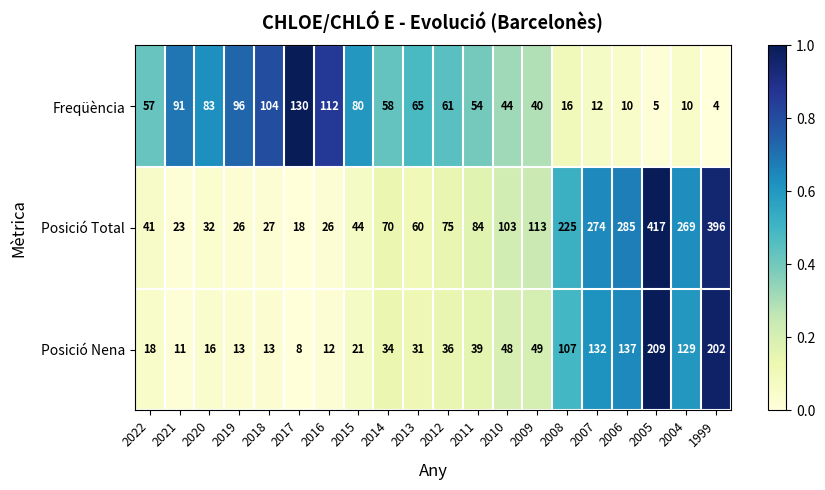

What is the difference between the highest and lowest values at 2022?

39